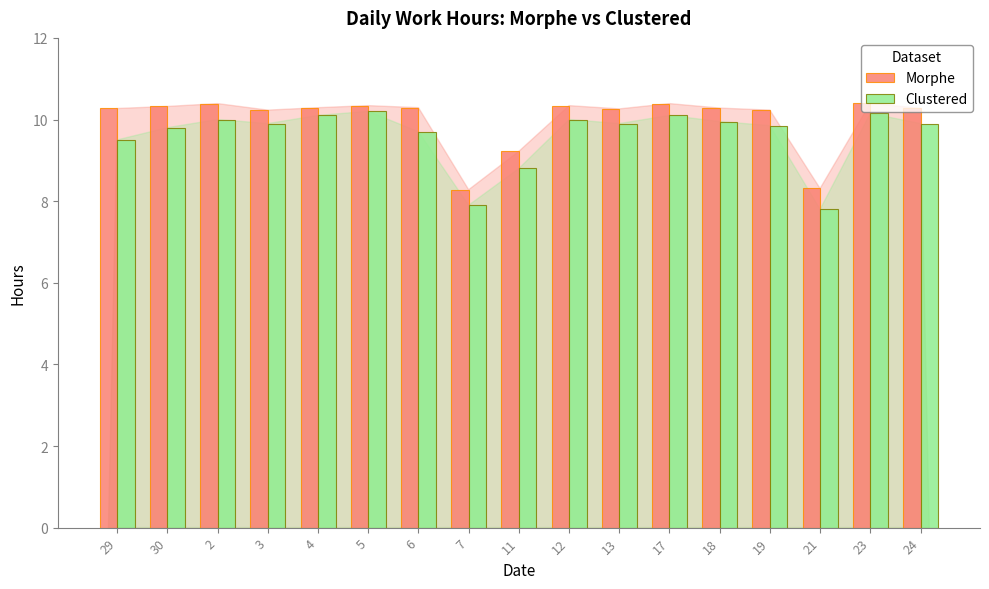

Does the chart contain stacked bars?

No